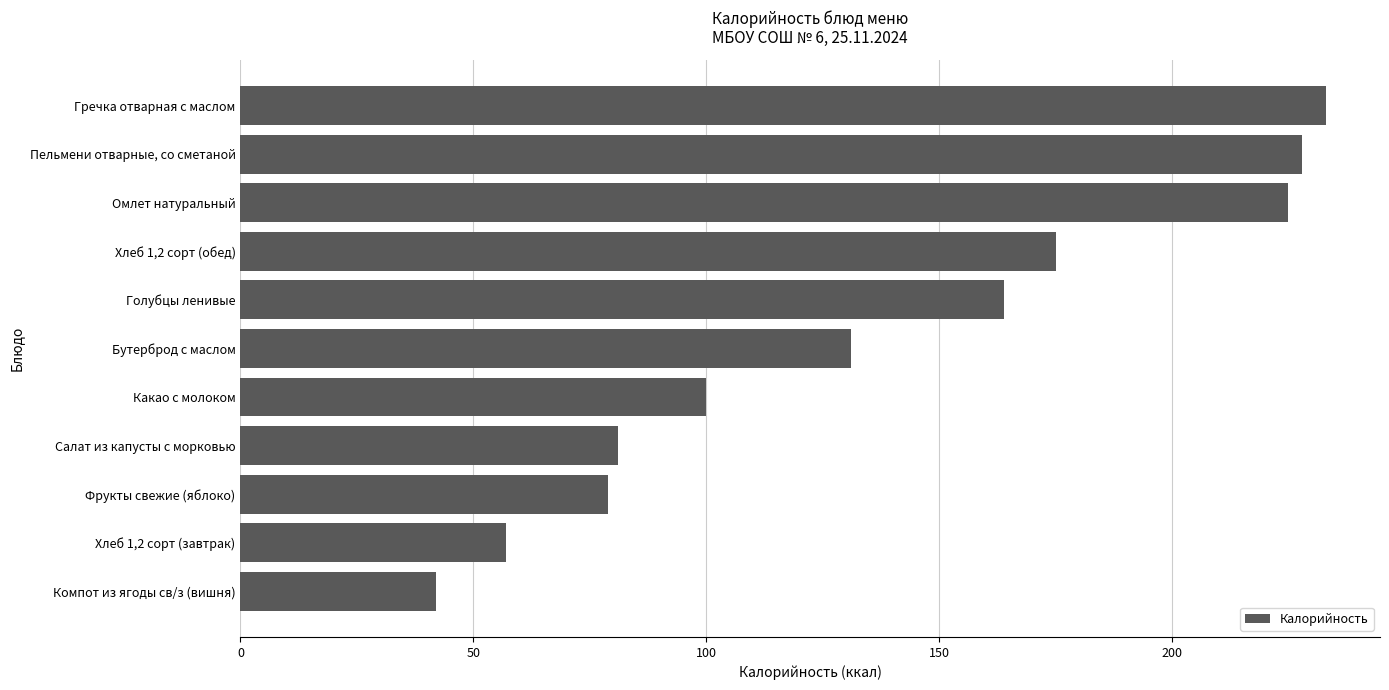

How many distinct data groups are displayed?

1